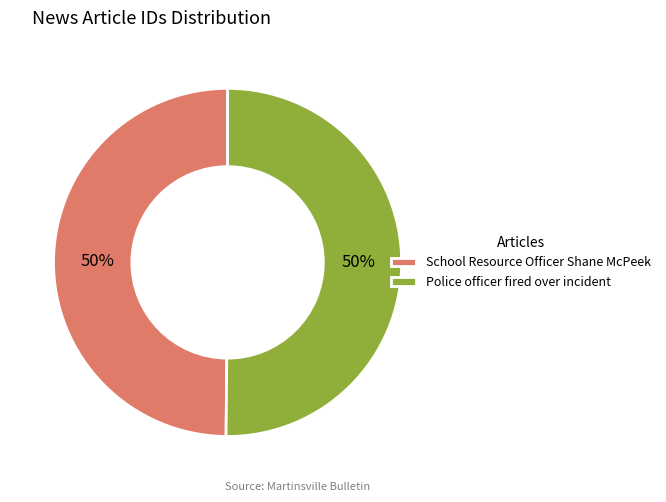

To the nearest percent, what is the average slice percentage?

50%